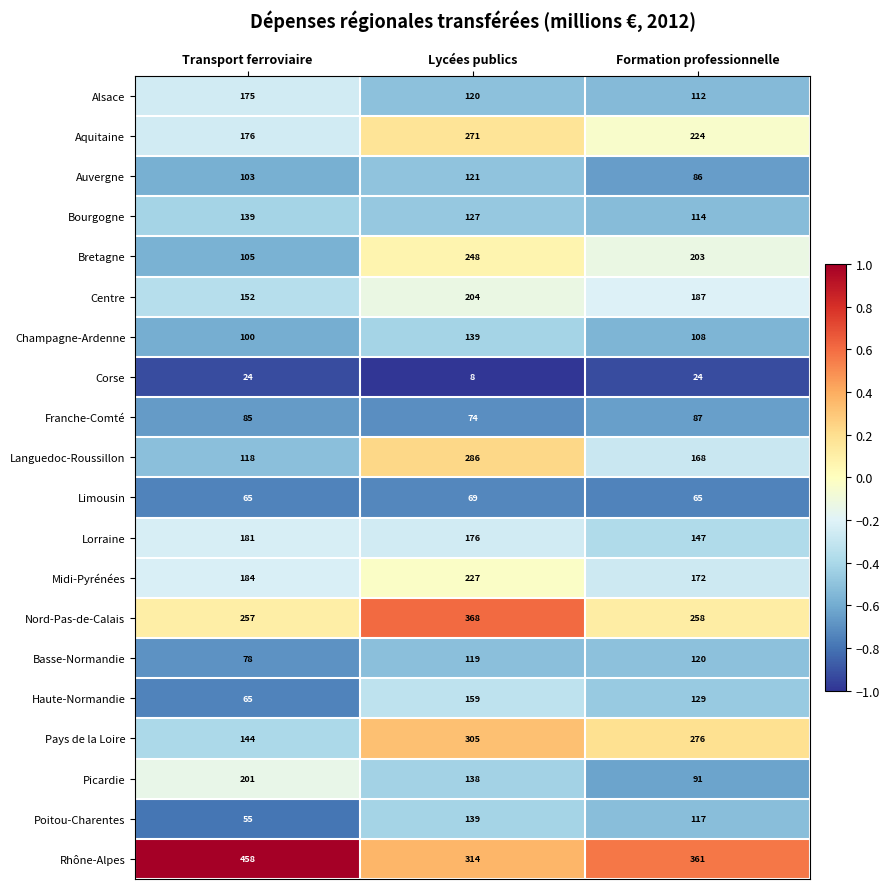

Rank the categories by Nord-Pas-de-Calais value from lowest to highest.

Transport ferroviaire, Formation professionnelle, Lycées publics